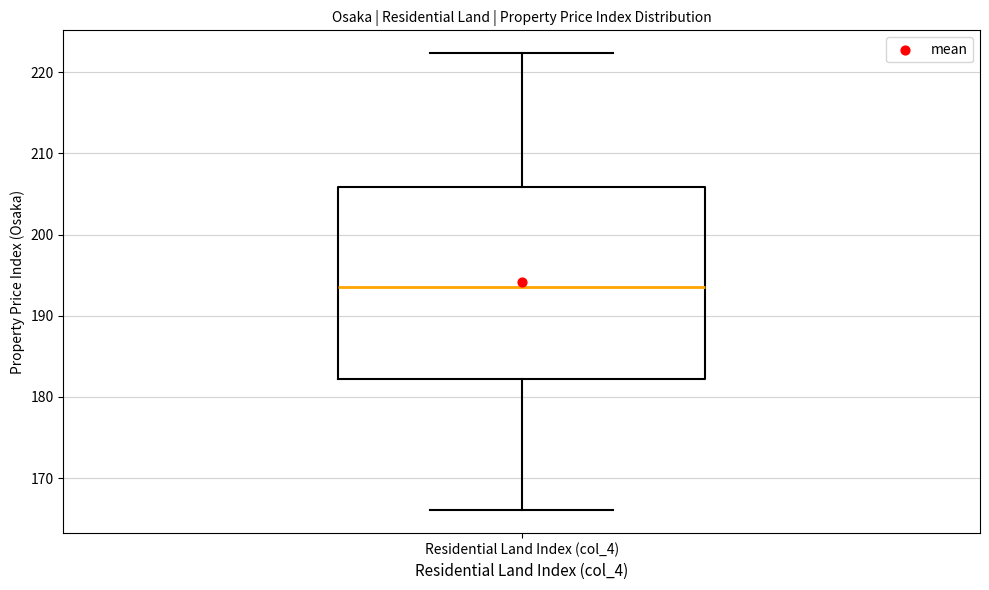

Read this box plot against the y-axis: the position of the median line, the range covered by the box, and the ends of both whiskers. The values are not printed on the chart, so give them approximately, as read against the axis.

median 194, box 182 to 206, whiskers 166 to 222